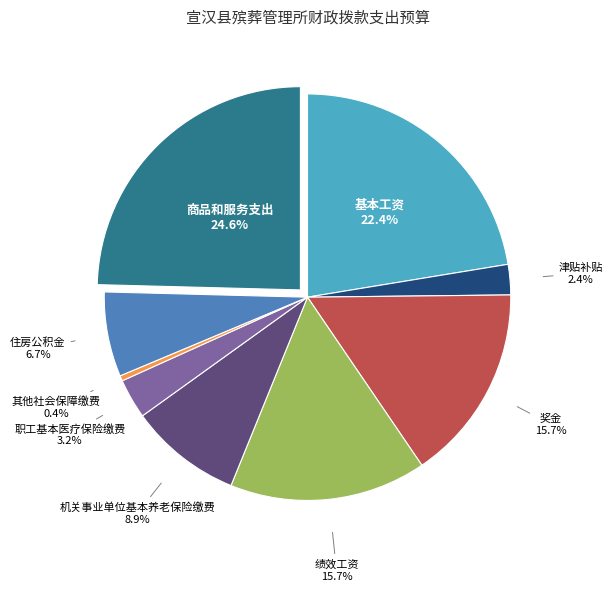

Count the number of slices in the pie.

9